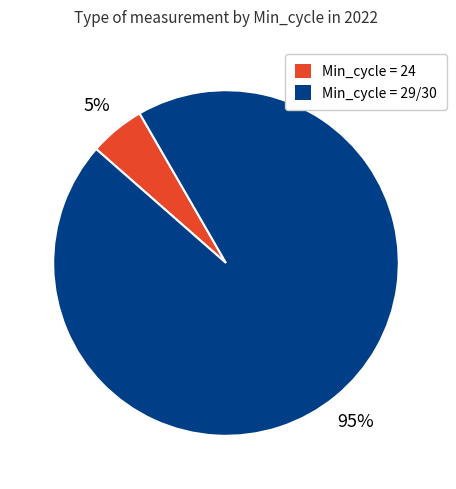

To the nearest percent, what is the average slice percentage?

50%